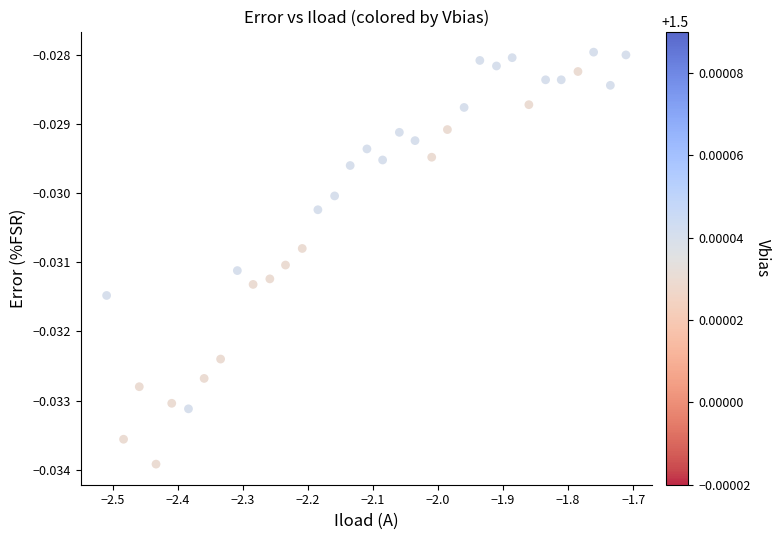

What is the range of X values (max minus min)?

0.8